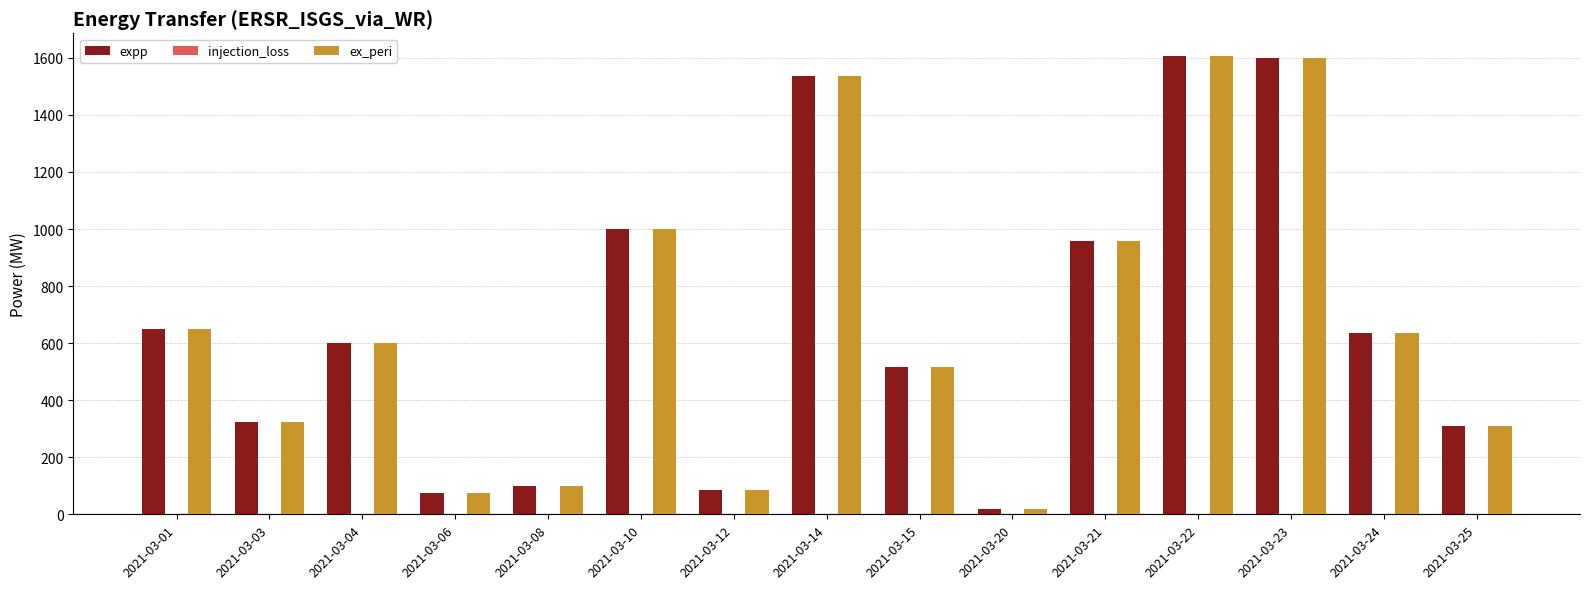

What is the difference between the maximum and minimum values in the ex_peri series?

1588.7